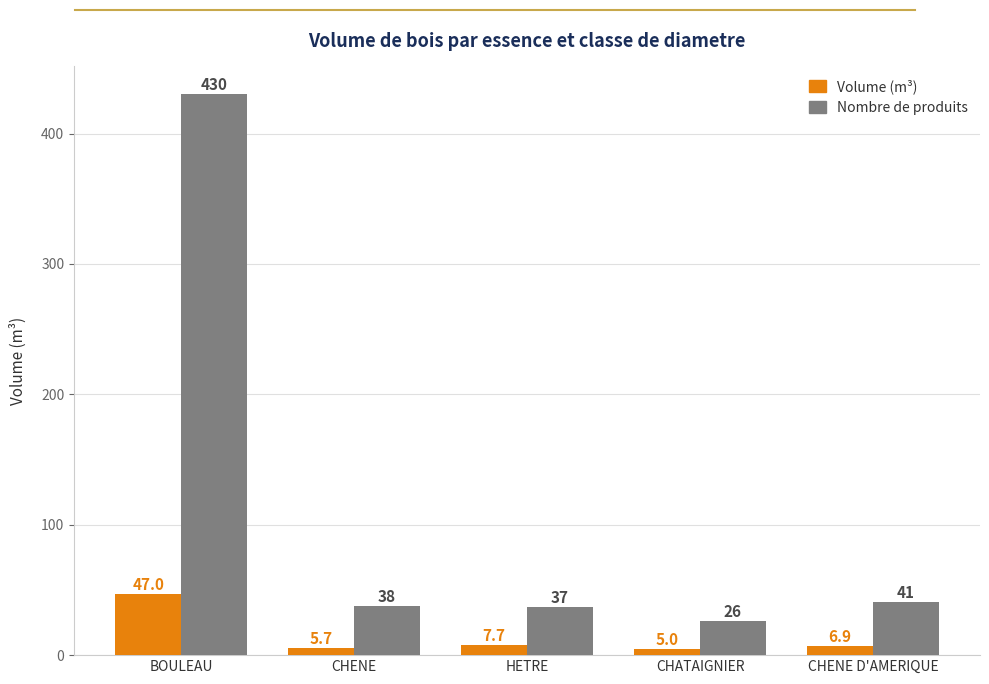

What is the total value across all series at CHENE?

43.7